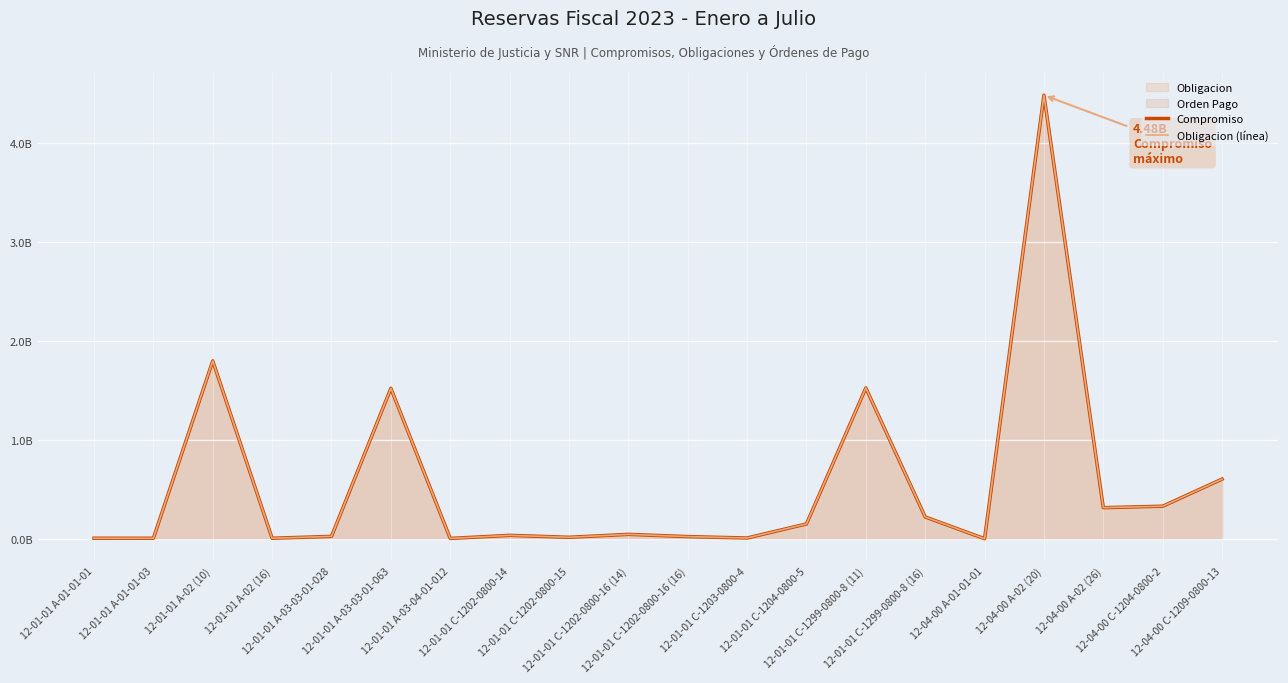

List the series in order of their peak value, highest first.

Compromiso, Obligacion (línea)